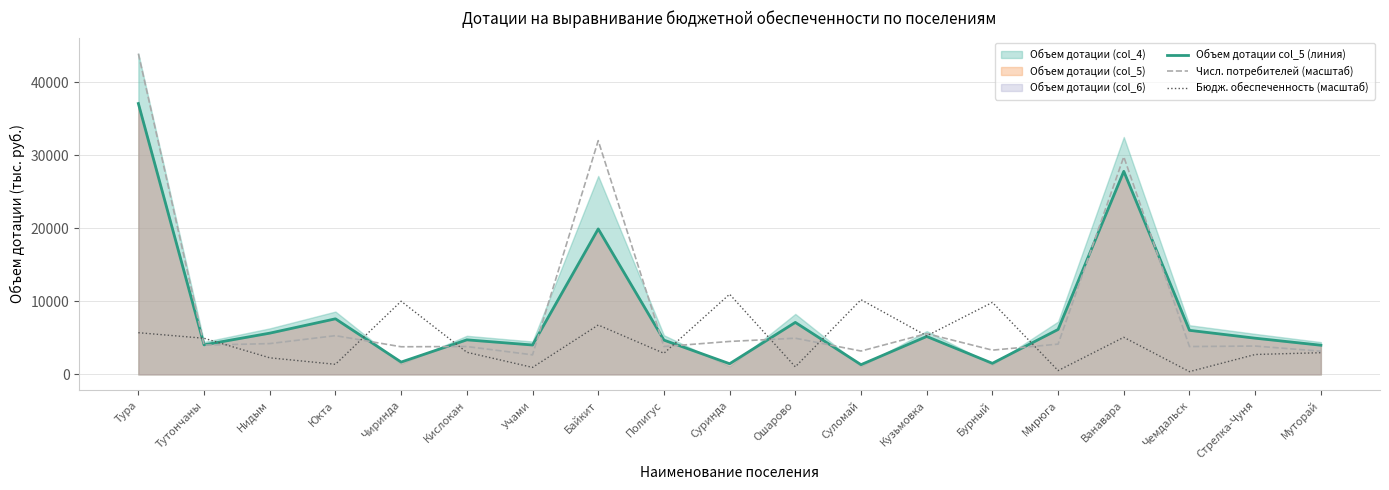

Is it true that Числ. потребителей (масштаб) equals 4214.5 at Нидым?

True